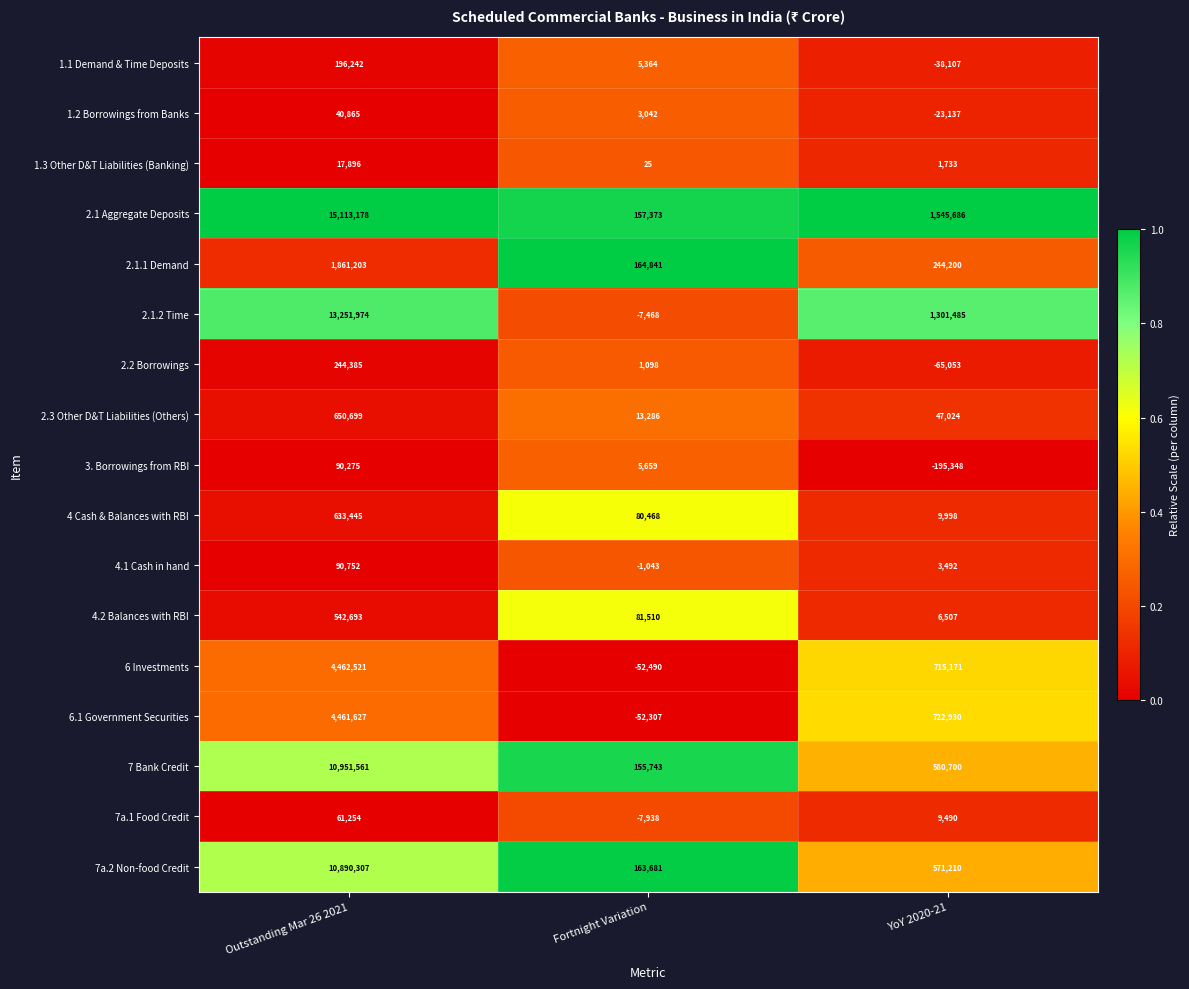

What is the difference between the maximum and minimum values in the 2.1 Aggregate Deposits series?

14955805